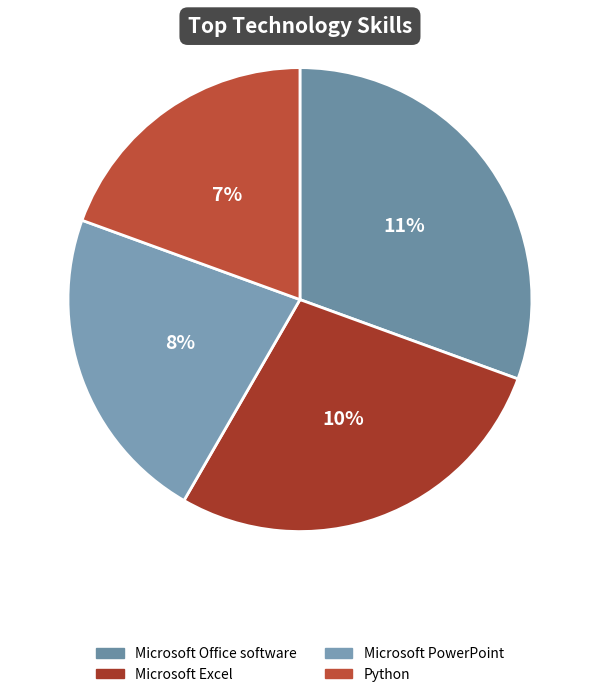

Is there a majority slice in this chart?

No